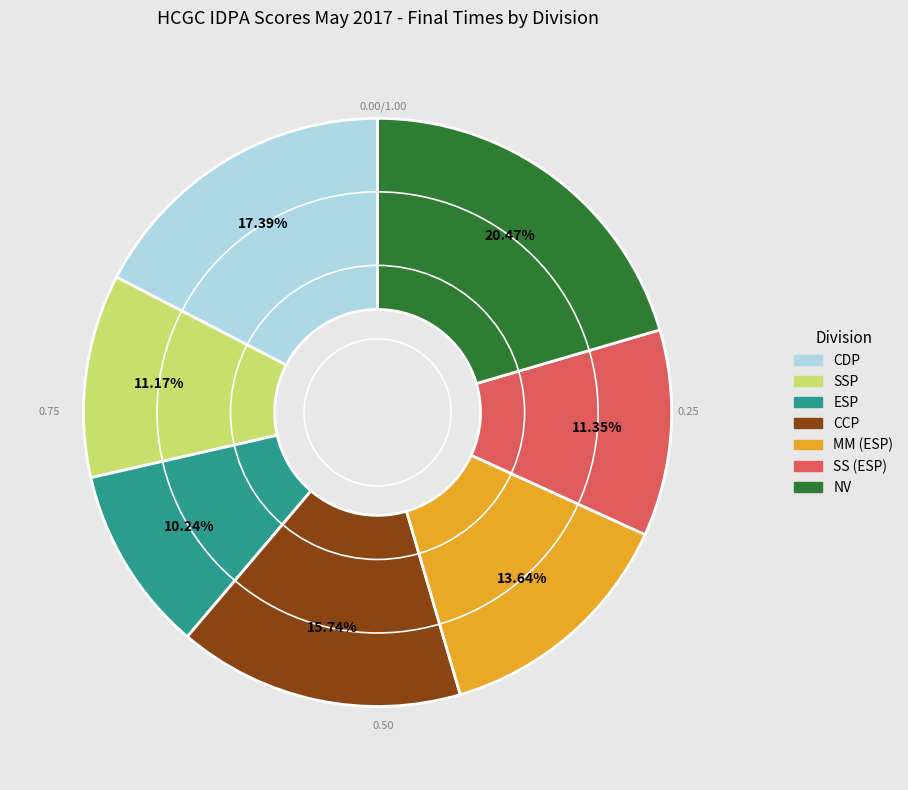

Approximately how many times larger is the value at CCP compared to CDP?

0.9